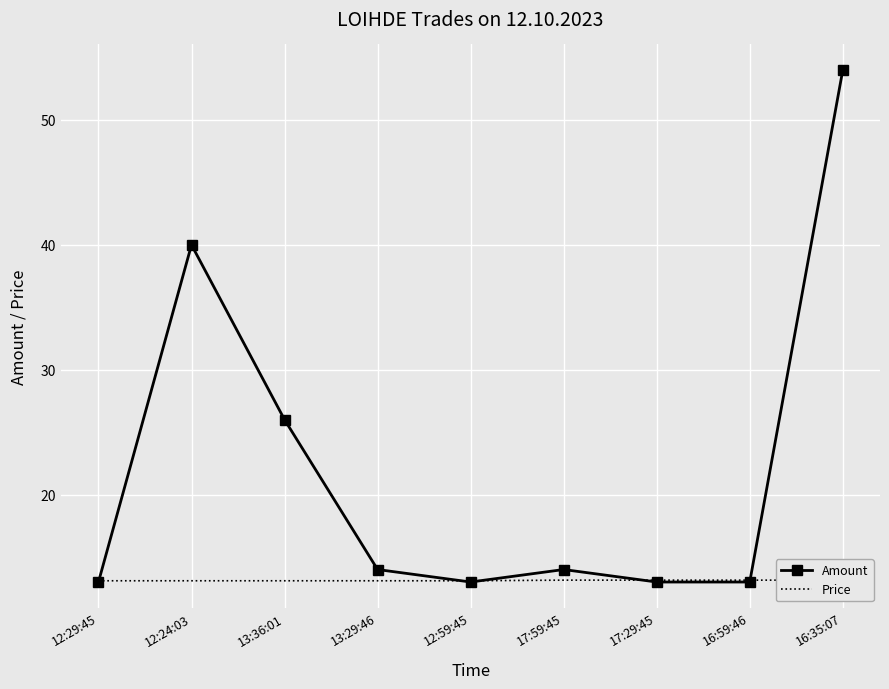

How many intersections are there between Amount and Price?

5